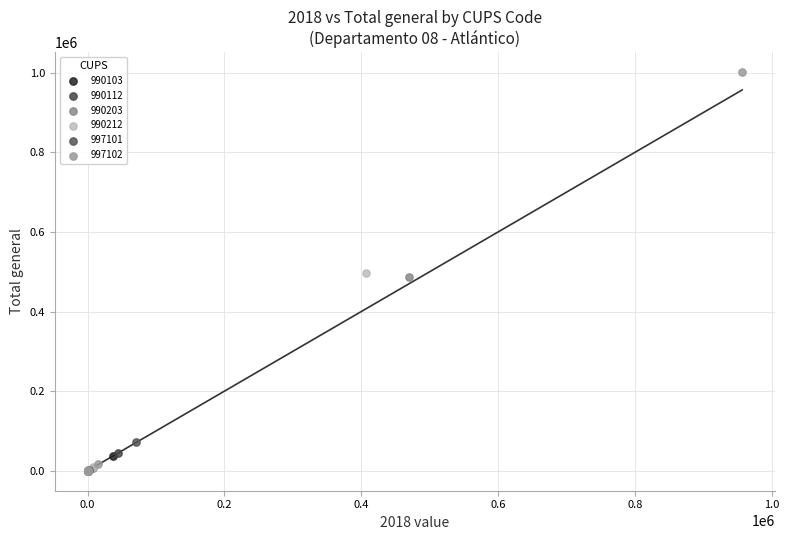

Which series has the largest Y range (max minus min)?

997102